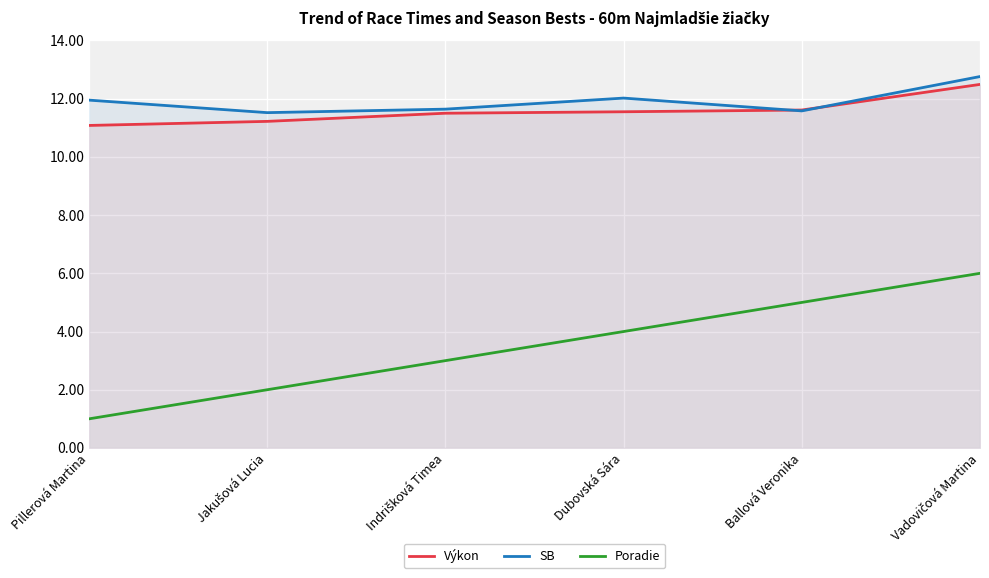

What are all the series names shown in the legend?

Výkon, SB, Poradie